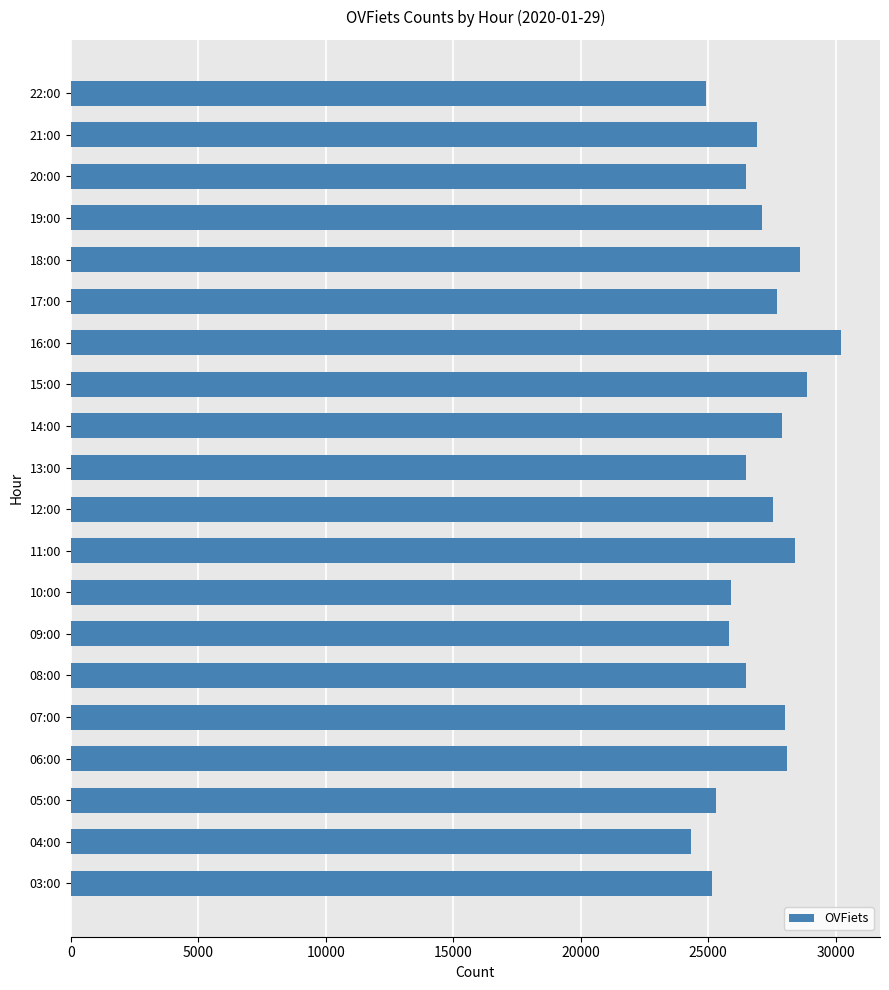

Are the bars horizontal?

Yes